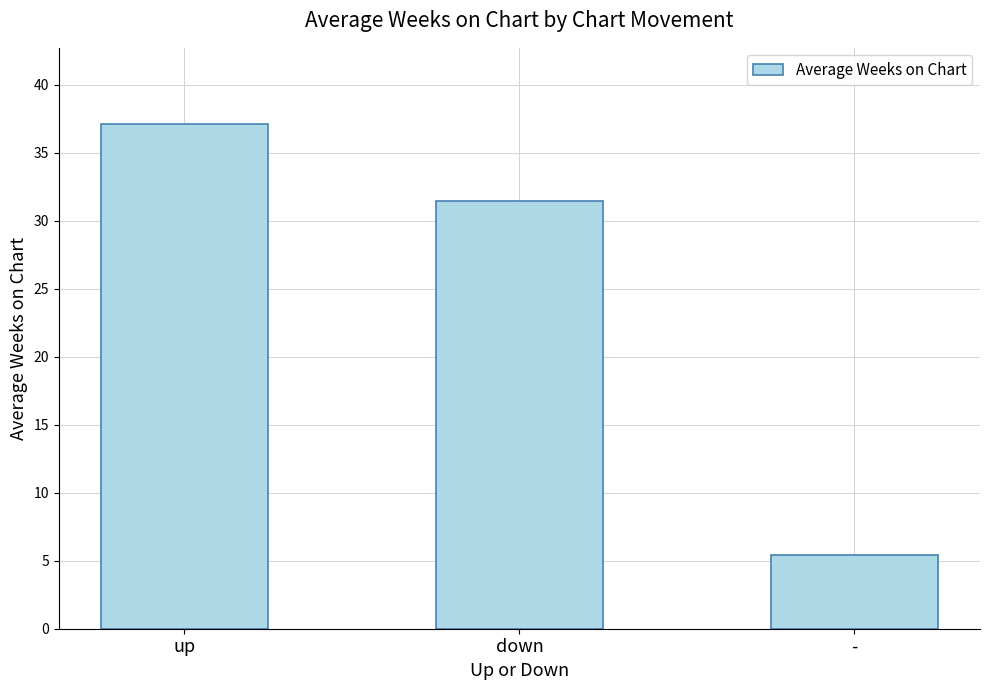

Between - and down, which is larger?

down